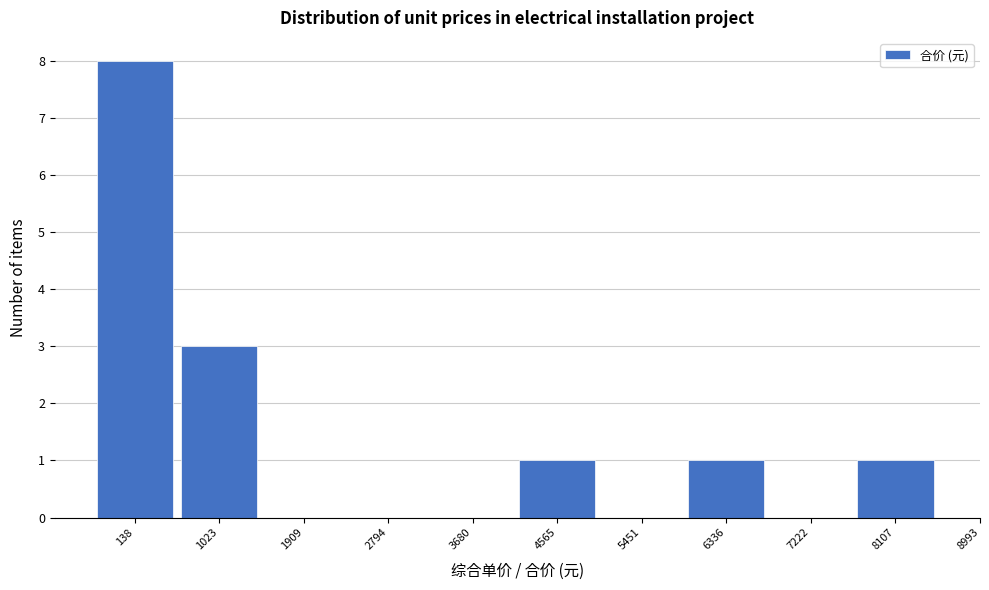

Reading left to right, what are all the values shown in this chart?

138=8	1023=3	1909=0	2794=0	3680=0	4565=1	5451=0	6336=1	7222=0	8107=1